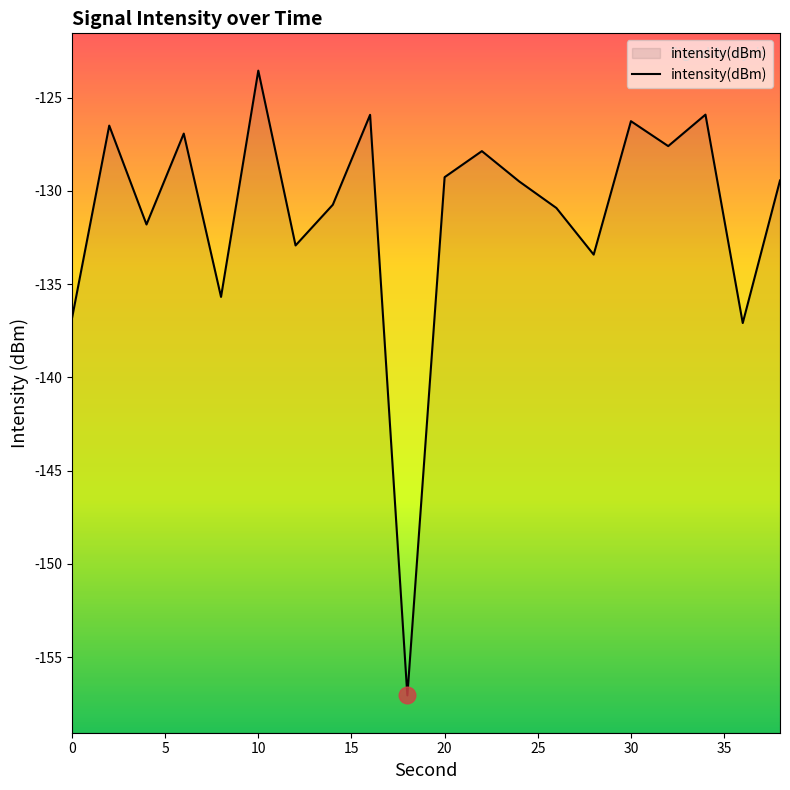

Which category has the highest value across all series?

10